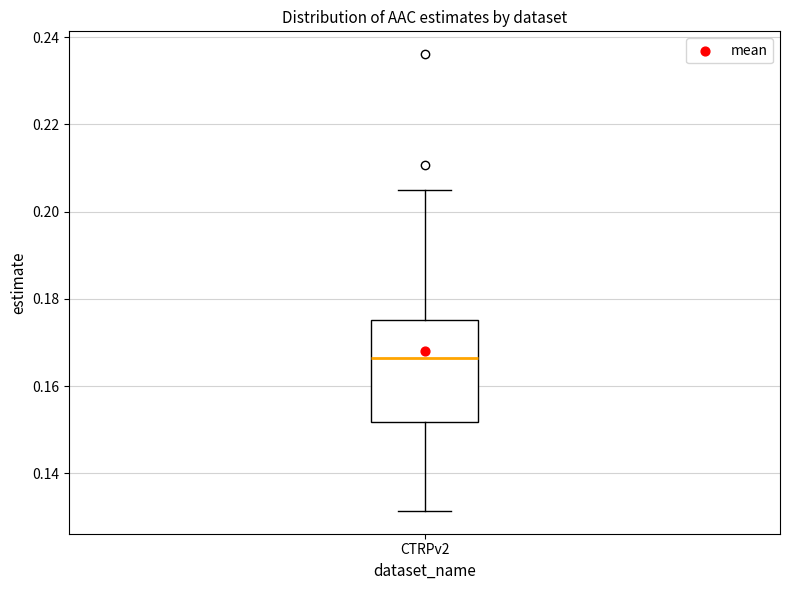

Where is the upper edge of the box for CTRPv2 on the y-axis? The values are not printed on the chart, so give them approximately, as read against the axis.

0.176